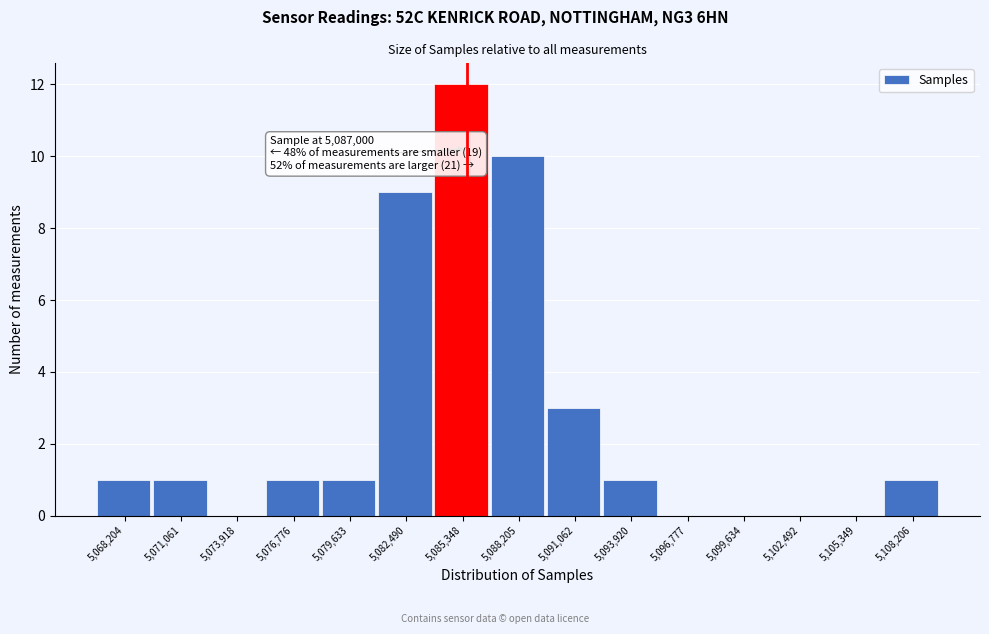

Reading left to right, extract all data points from this chart.

5,068,204=1	5,071,061=1	5,073,918=0	5,076,776=1	5,079,633=1	5,082,490=9	5,085,348=12	5,088,205=10	5,091,062=3	5,093,920=1	5,096,777=0	5,099,634=0	5,102,492=0	5,105,349=0	5,108,206=1